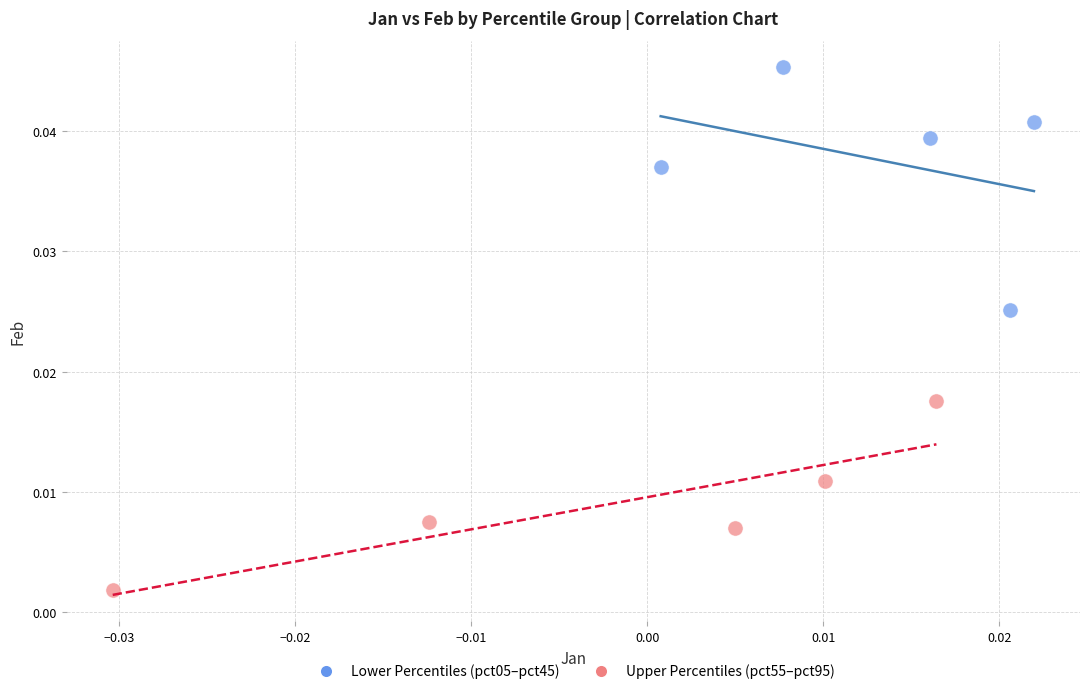

Which series contains the highest Y value?

Lower Percentiles (pct05–pct45)